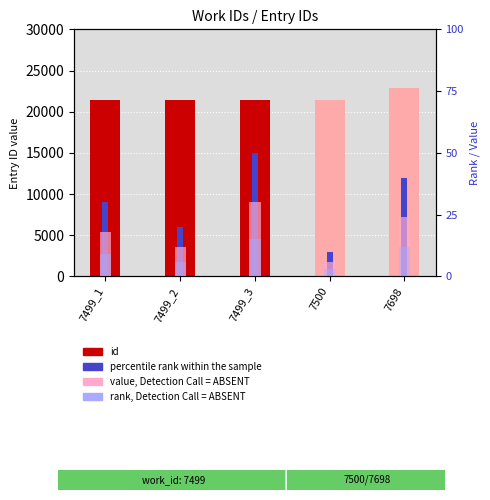

True or false: percentile rank within the sample has a value of 0.0 at 7500.

False